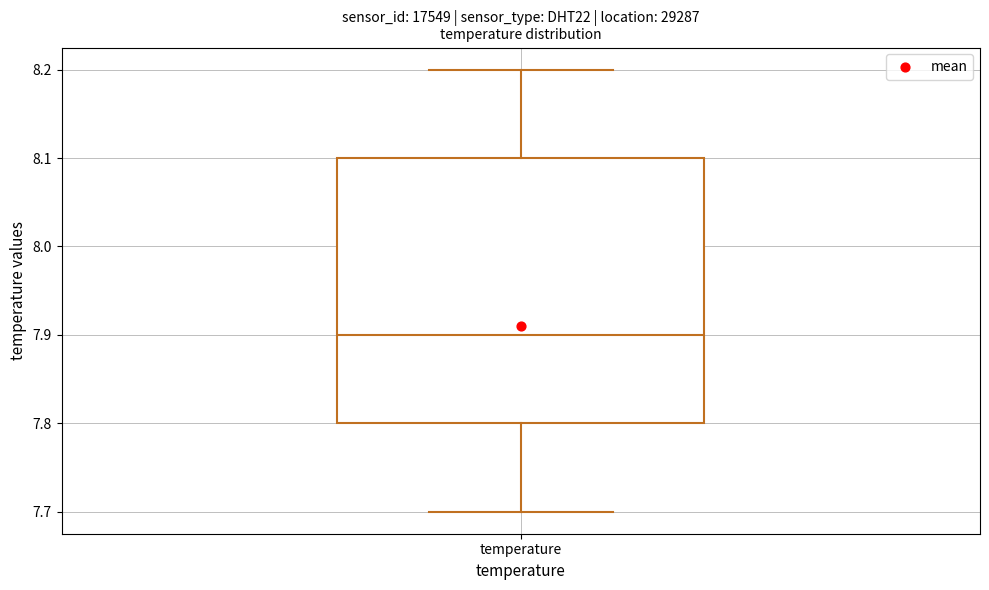

Where does the median line of the box for temperature sit on the y-axis? The values are not printed on the chart, so give them approximately, as read against the axis.

7.9